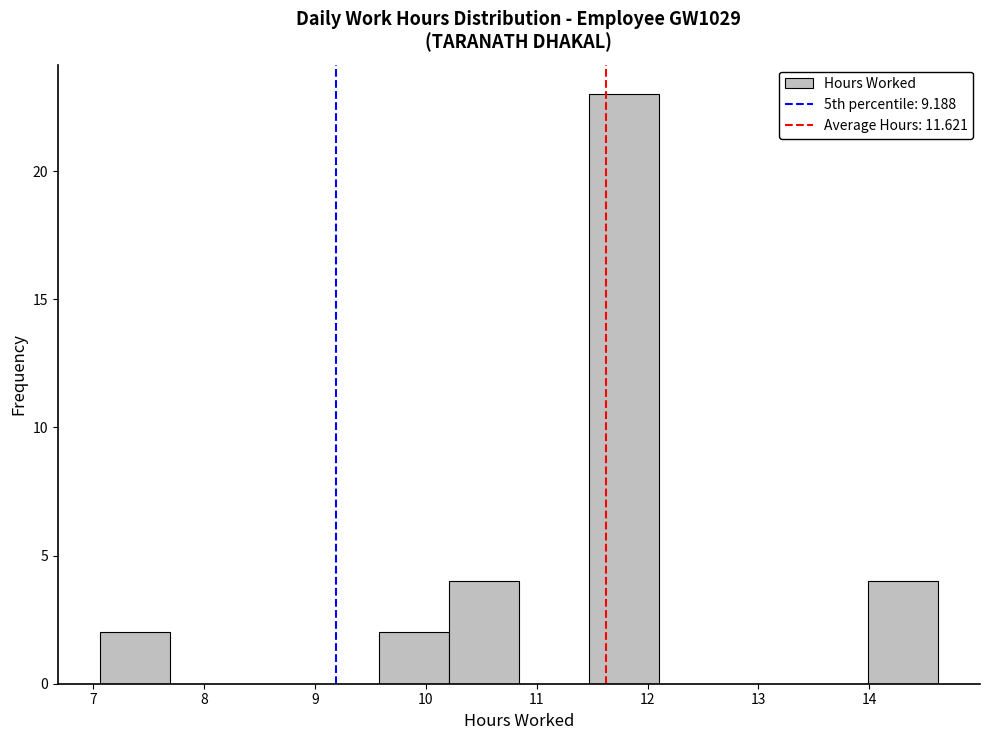

What is the height of the bar covering 9.58 to 10.21 on the x-axis? Neither the bar edges nor the heights are printed on the chart, so give them approximately, as read against the axes.

2